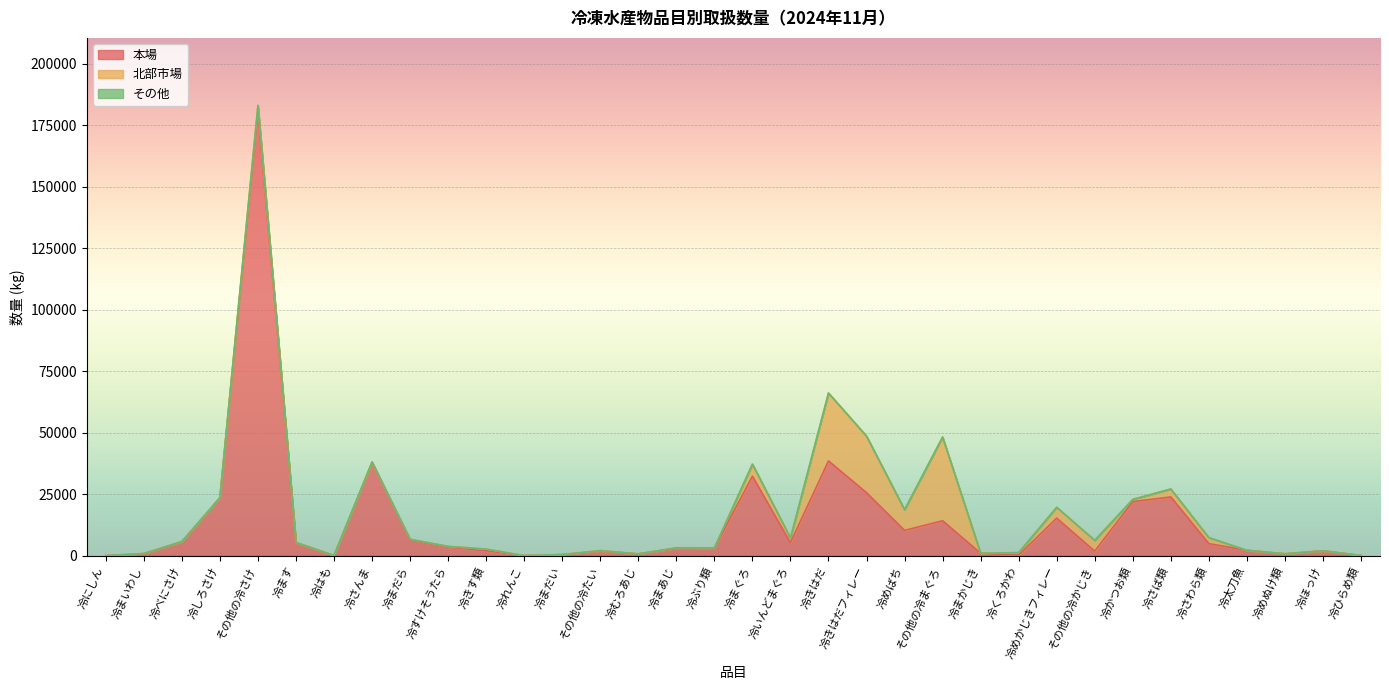

What is the greatest value displayed?

183111